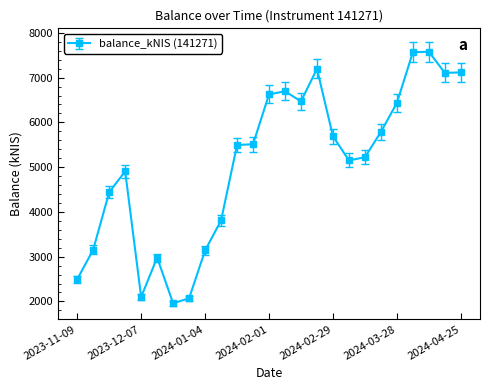

What is the smallest value displayed?

1957.4